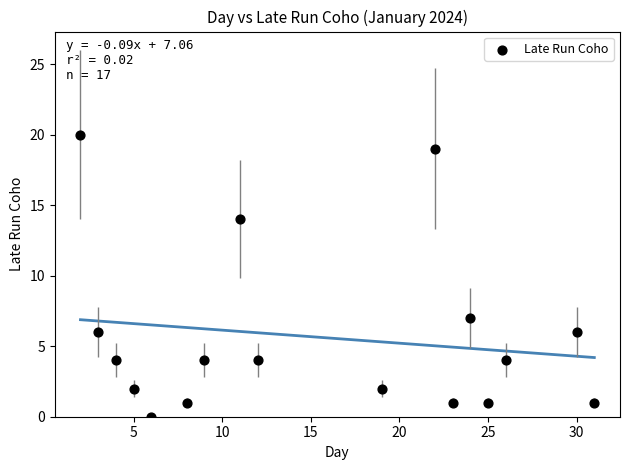

What Y value in the scatter plot is closest to 10?

7